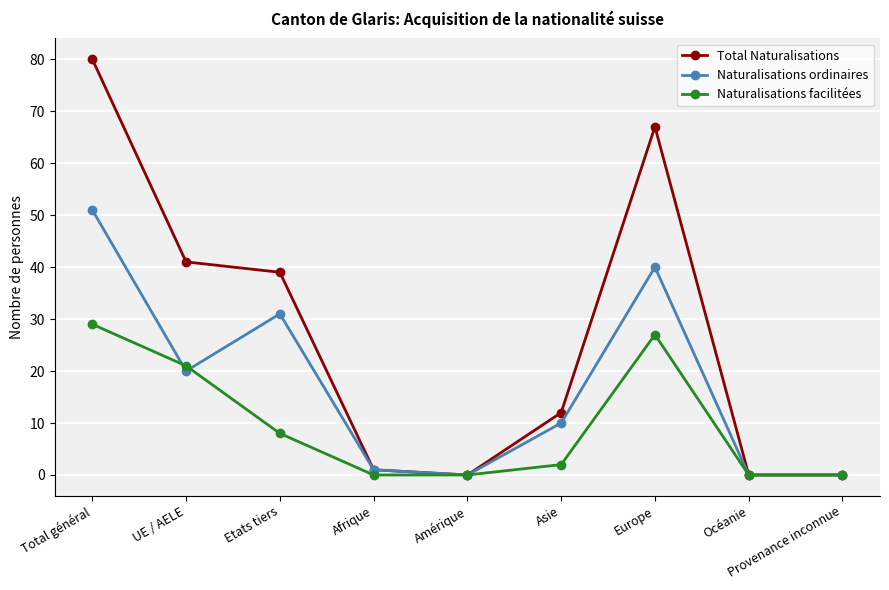

What is the label of the 3rd point from the right?

Europe